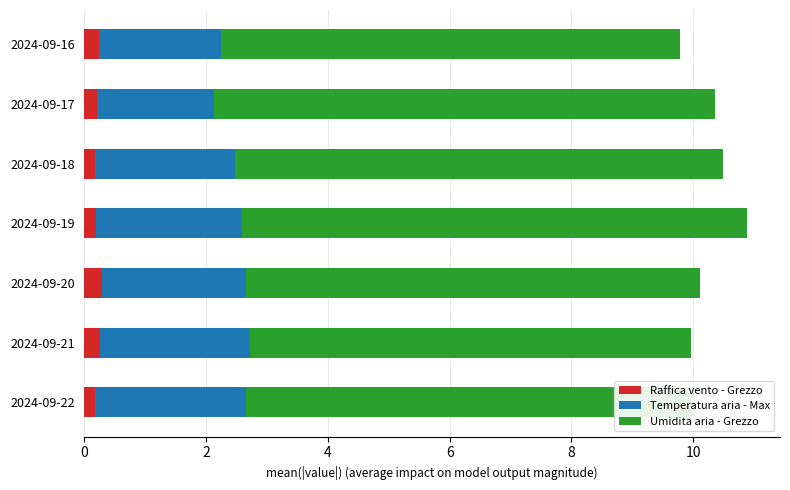

What is the total value across all series at 2024-09-21?

10.0